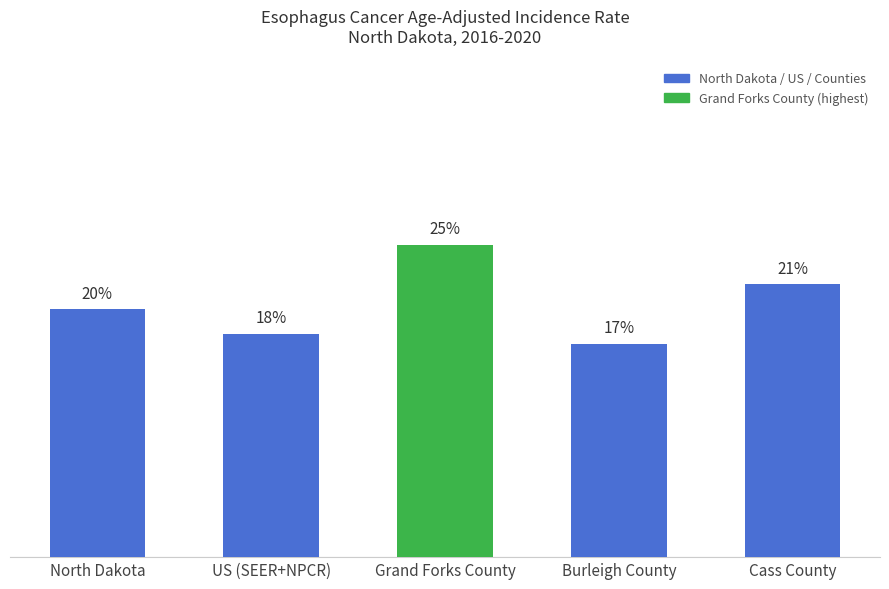

Does the chart contain any negative values?

No